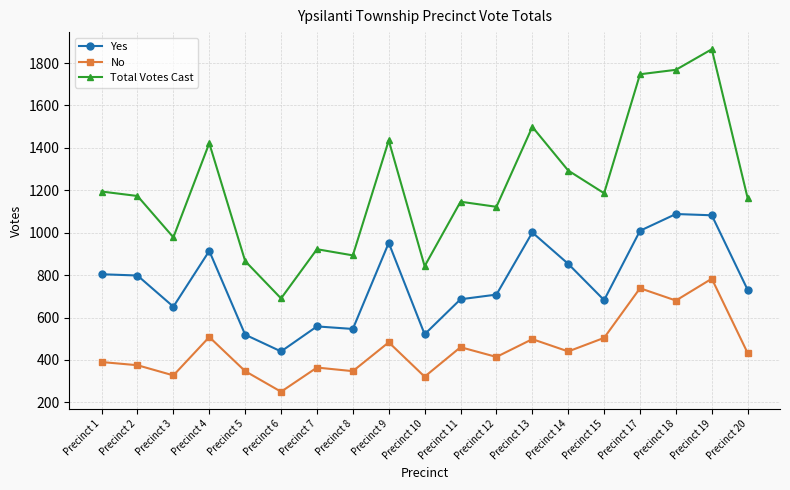

Between Precinct 9 and Precinct 20, which series saw the biggest shift?

Total Votes Cast